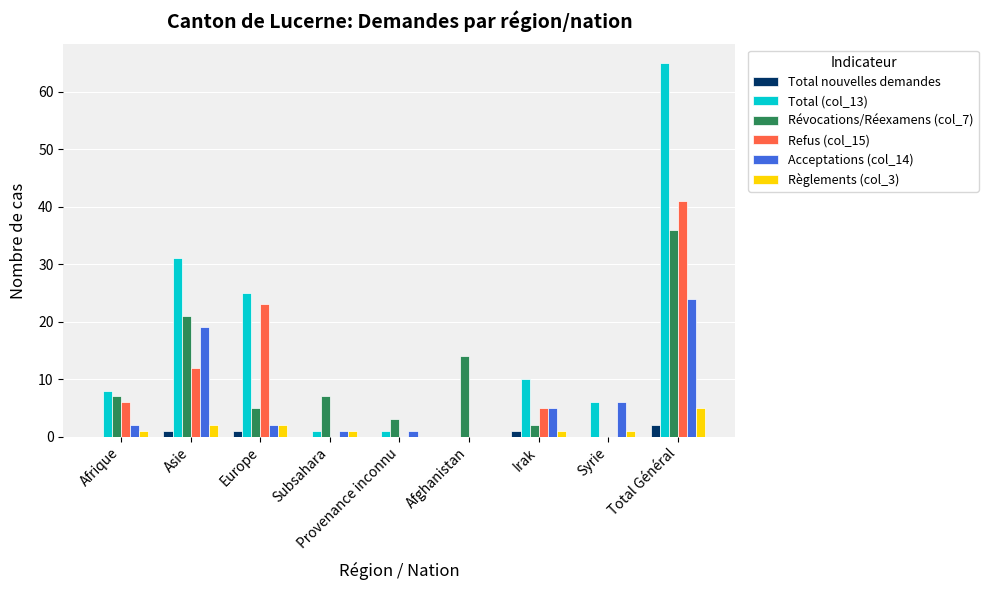

What is the sum of all Total (col_13) values?

147